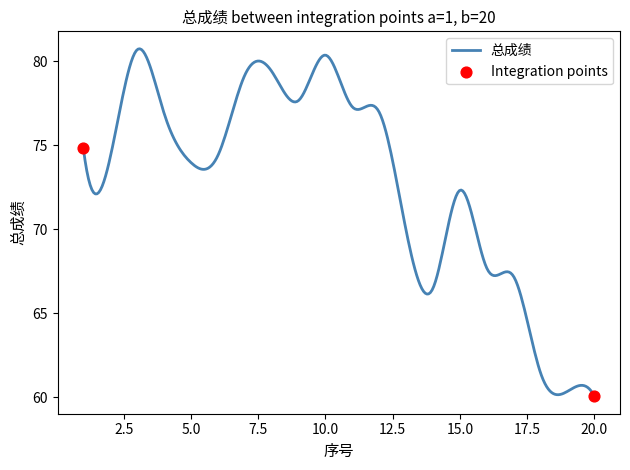

What is the difference between the maximum and minimum values?

20.7